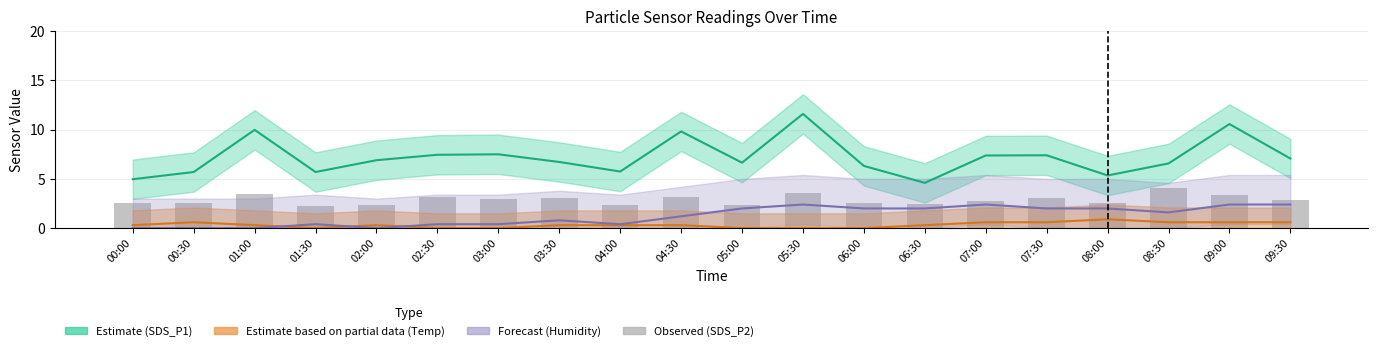

What is the difference between the maximum and minimum values in the SDS_P1 (Estimate) series?

7.0